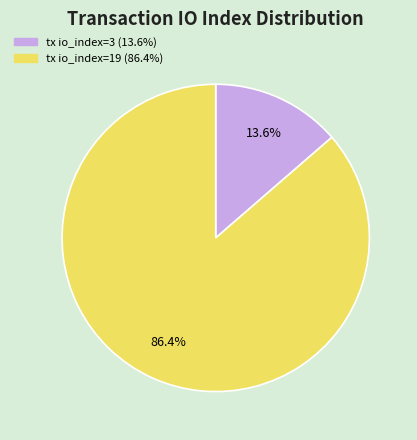

What is the majority slice?

tx io_index=19